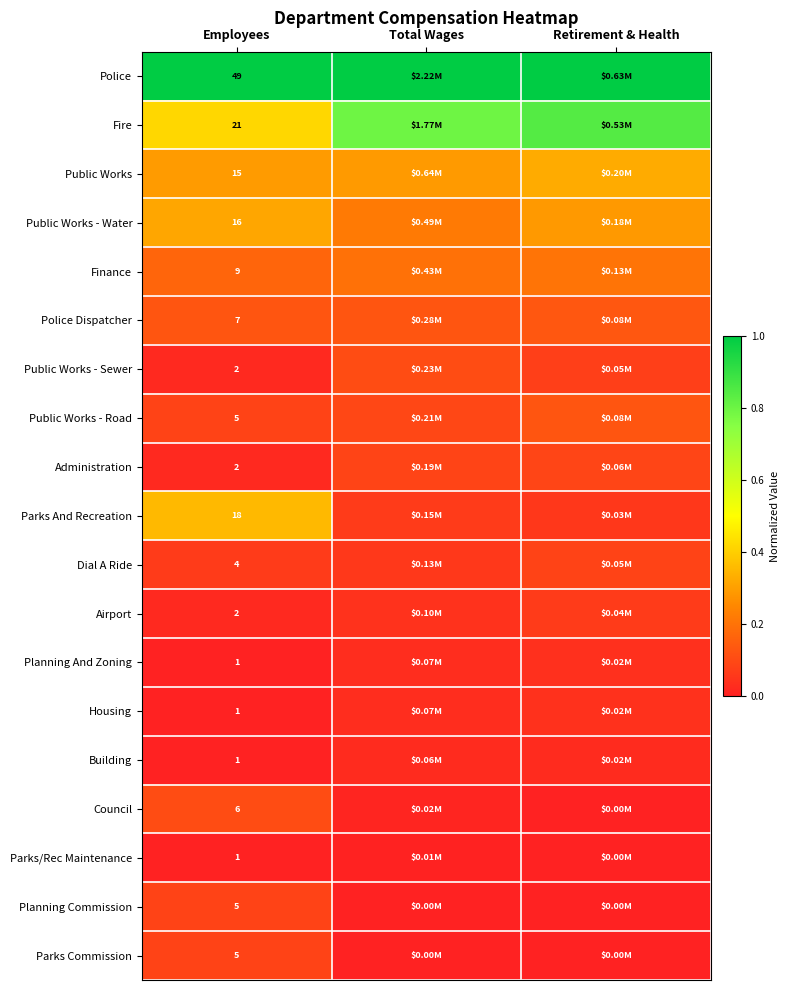

Which category has the lowest value in the Planning Commission series?

Retirement & Health